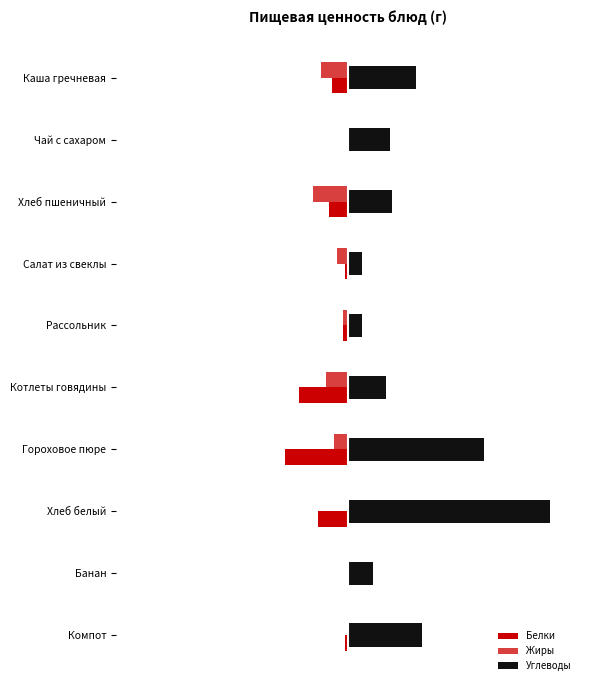

What are all the series names shown in the legend?

Белки, Жиры, Углеводы